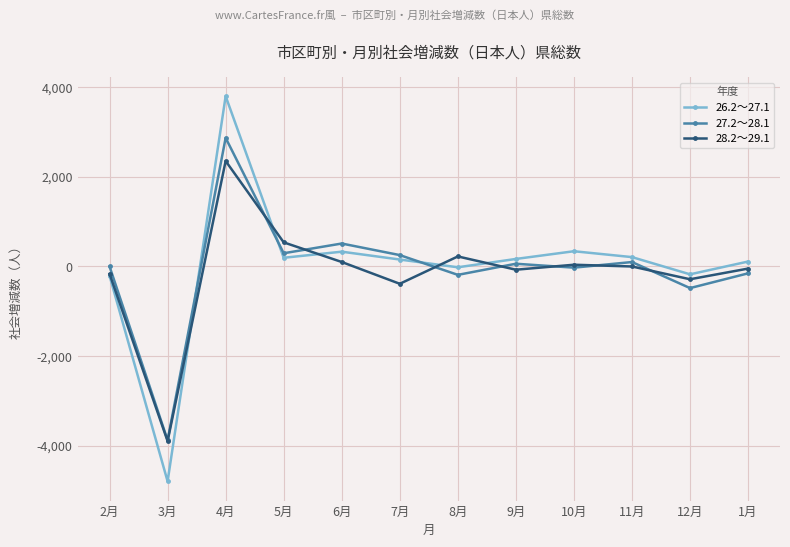

Where is the first local minimum for 27.2～28.1?

3月